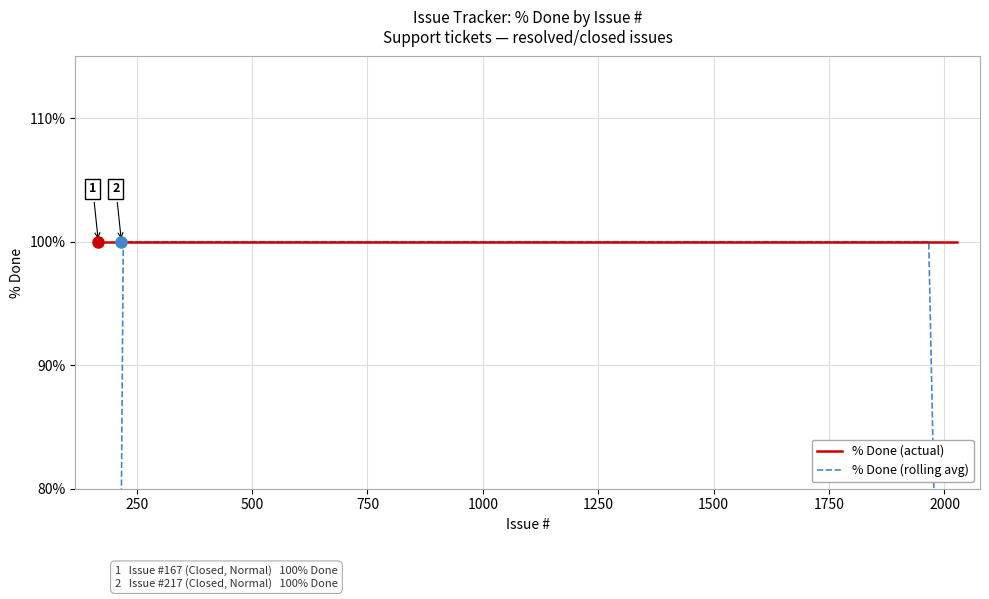

True or false: % Done (actual) and % Done (rolling avg) cross at least once.

False